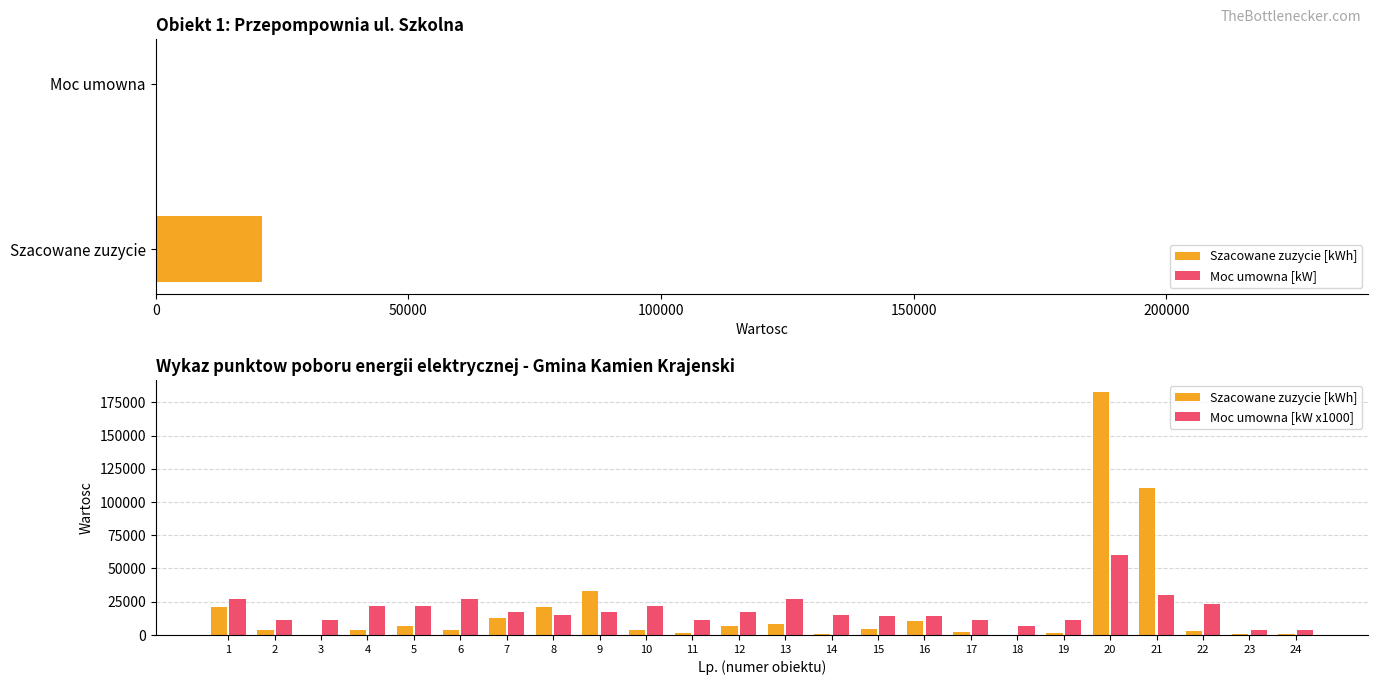

What is the average value of the Moc umowna [kW x1000] series?

18292